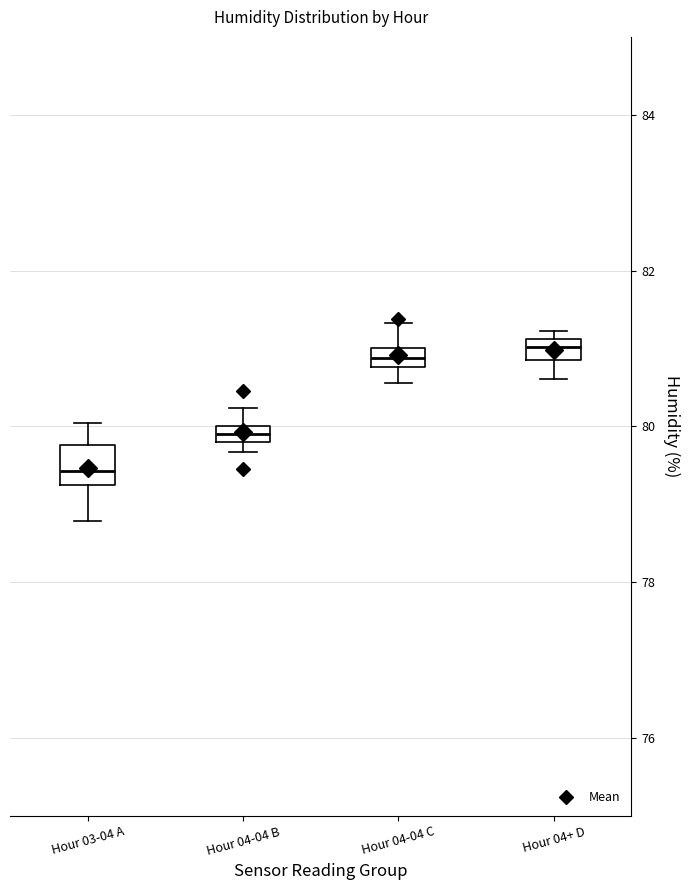

Comparing the boxes themselves (not the whiskers), which one is the tallest?

Hour 03-04 A